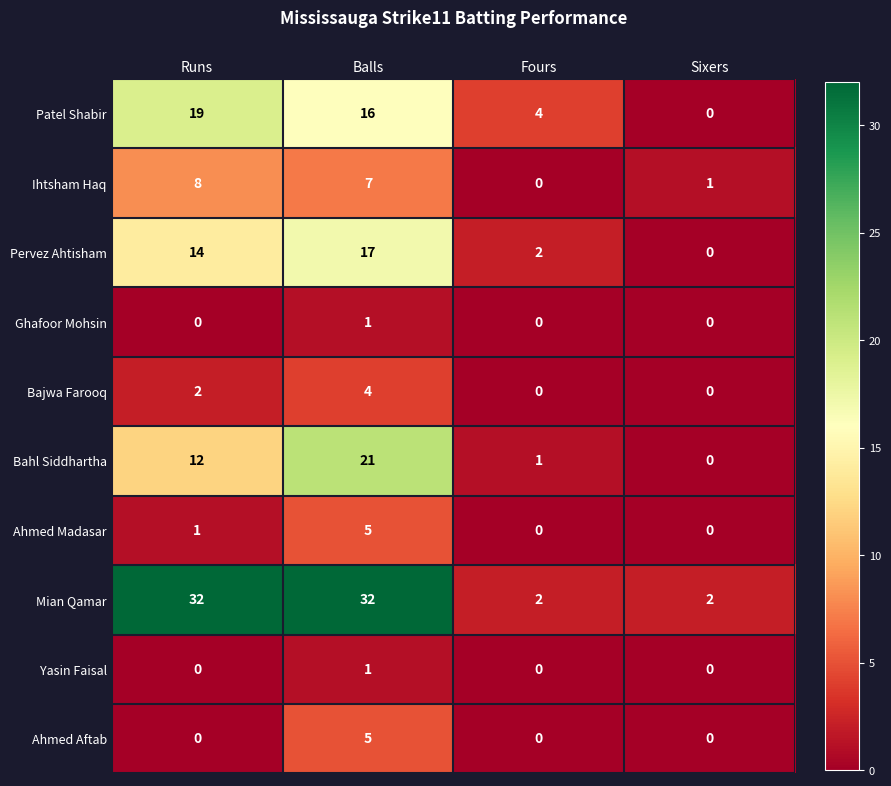

Count the number of categories in the chart.

4